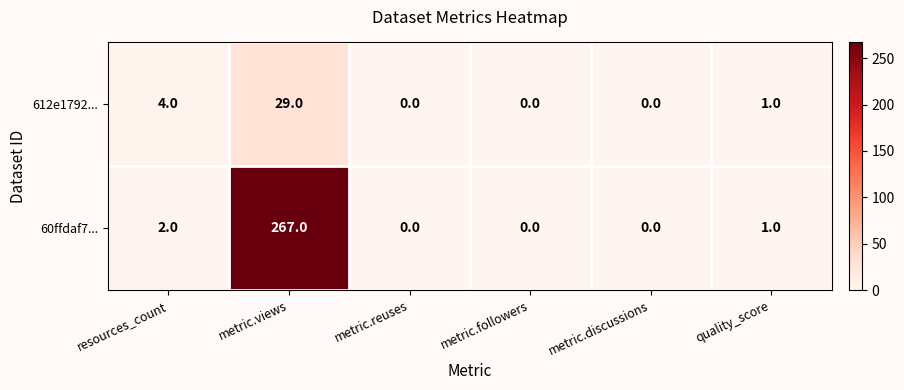

What is the sum of all 60ffdaf7... values?

270